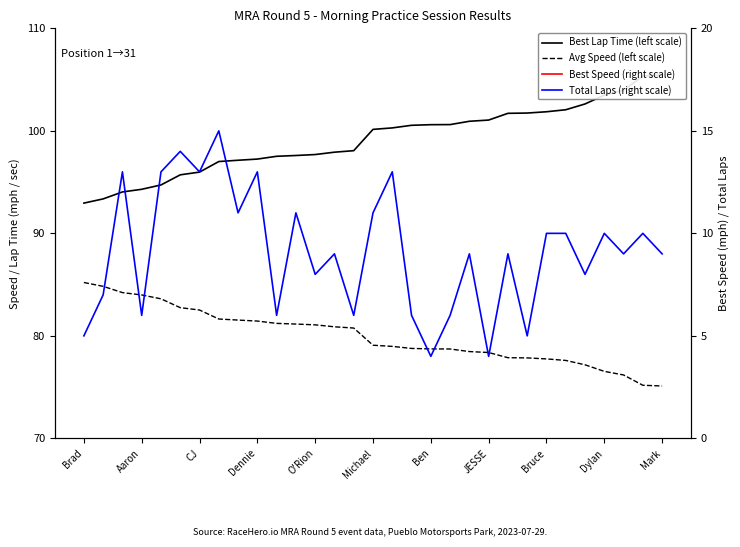

What is the minimum value for Total Laps (right scale)?

4.0